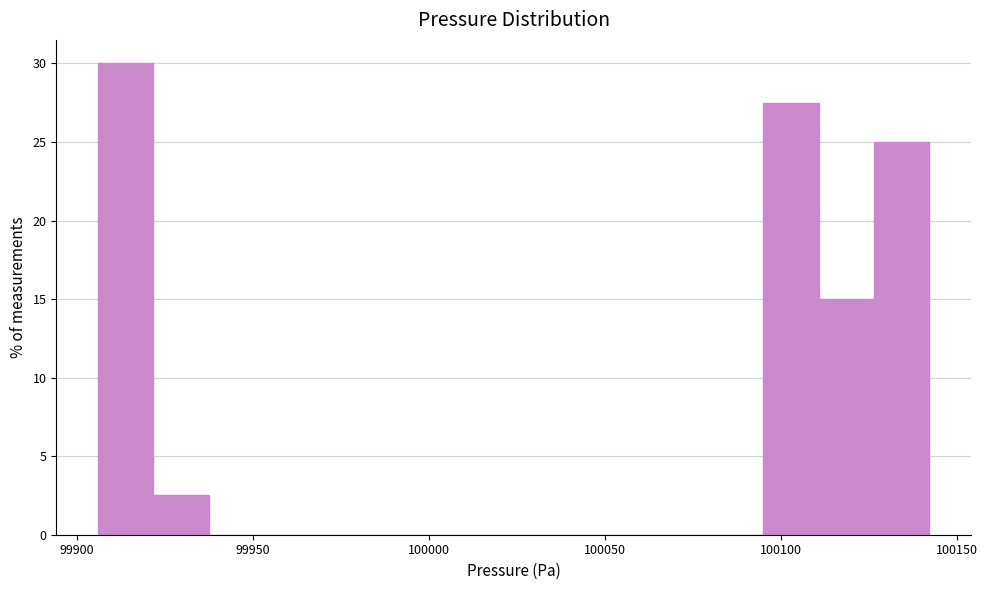

Around what value on the x-axis is the tallest bar? Give the approximate position of its centre, as read against the axis.

99915